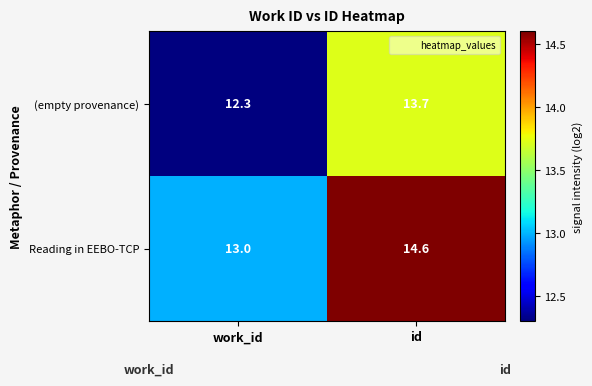

The value of Reading in EEBO-TCP at id is 14.6. True or false?

True